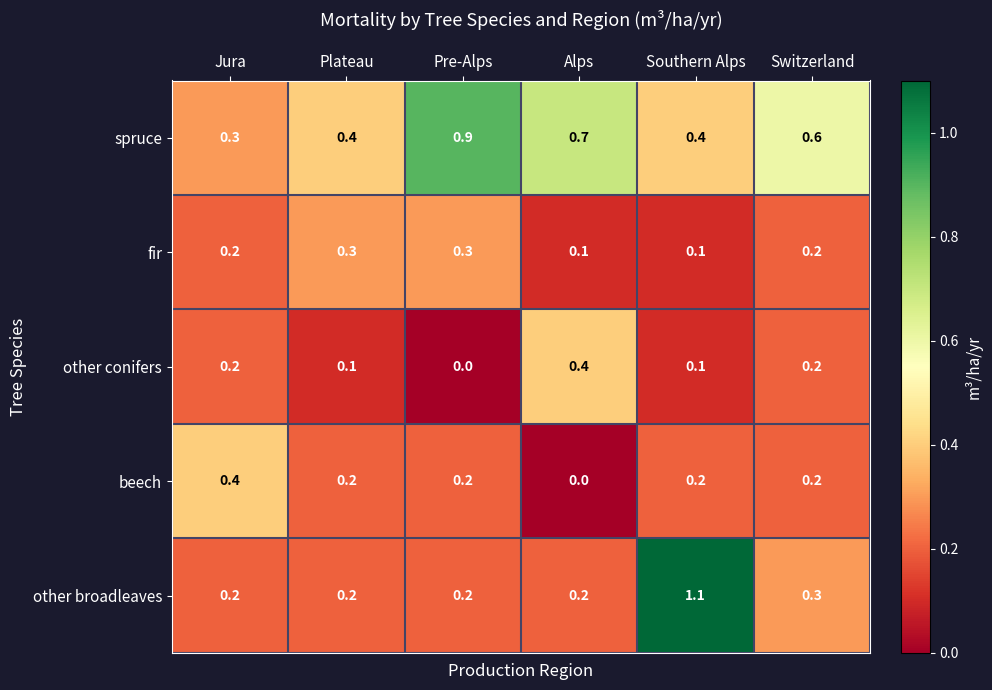

True or false: spruce has a value of 0.4 at Plateau.

True